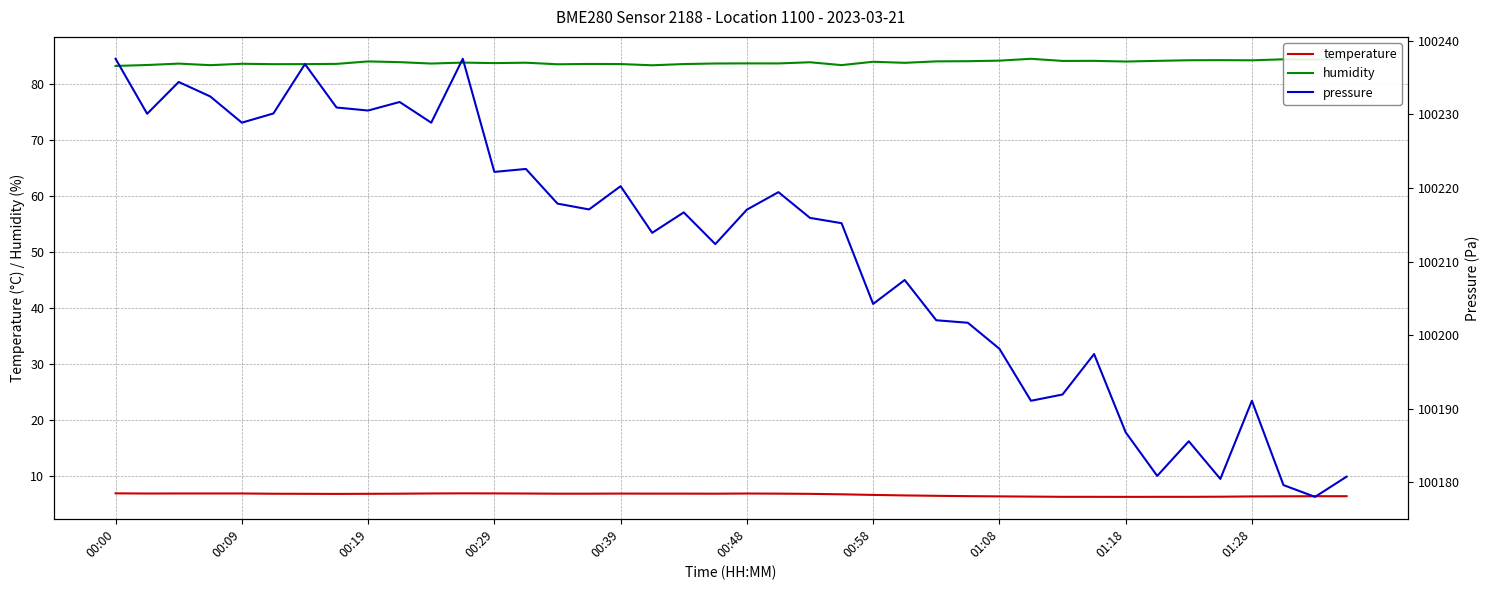

True or false: temperature and humidity intersect in this chart.

False